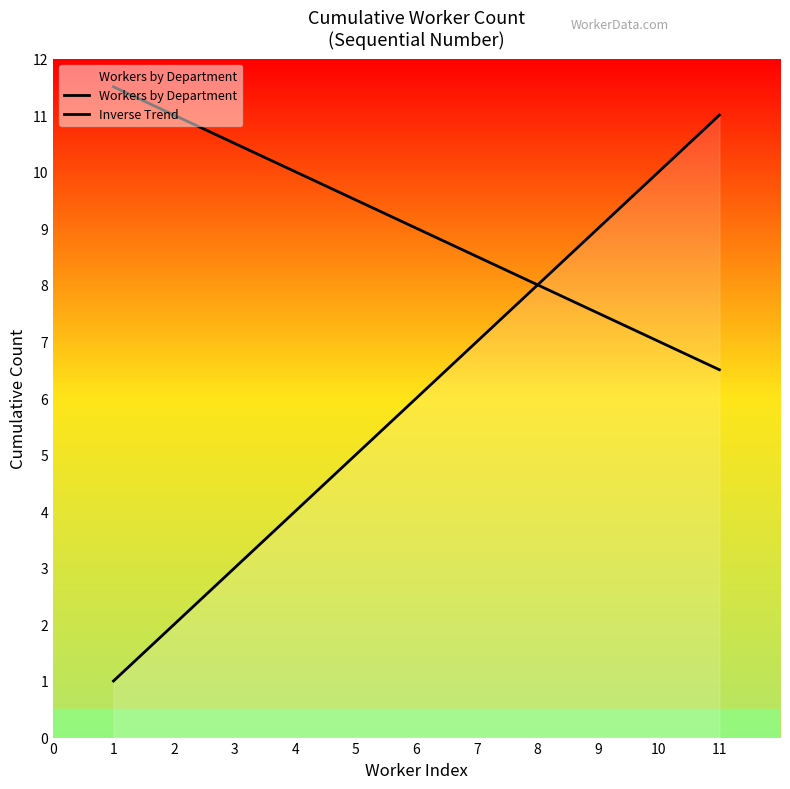

What is the greatest value displayed?

11.5